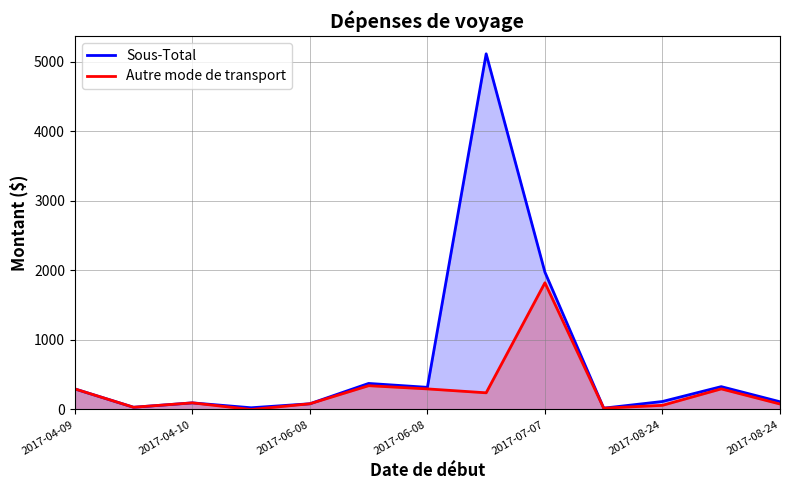

In Autre mode de transport, how many points are lower than both neighbors (excluding endpoints)?

4